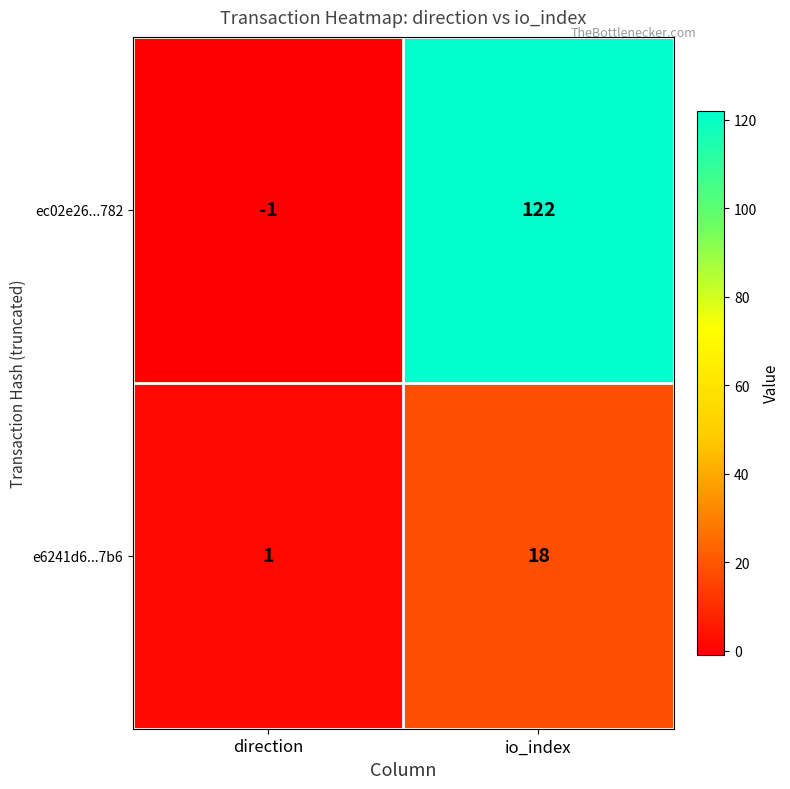

Is the value of e6241d6...7b6 at io_index greater than the value of ec02e26...782 at direction?

Yes